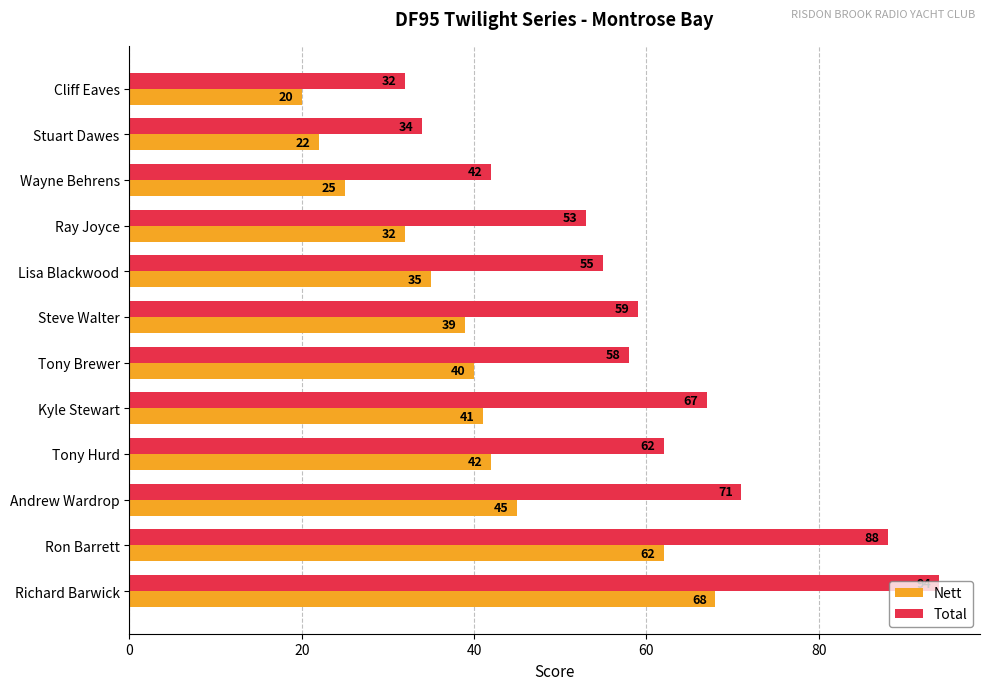

The Nett series shows 22 at Stuart Dawes. True or false?

True